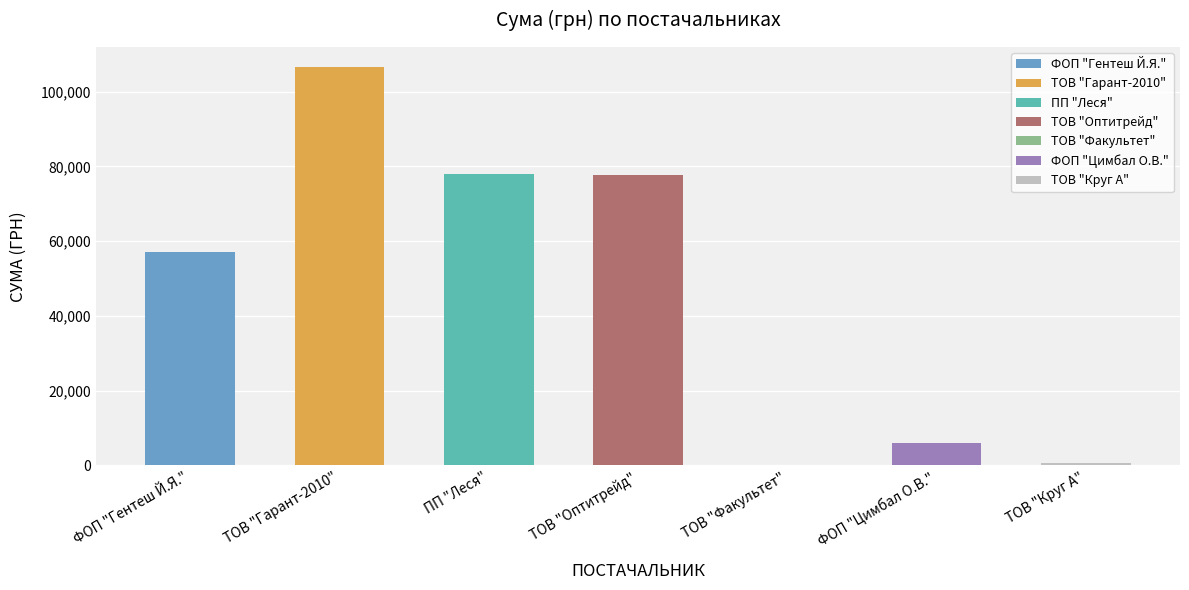

List the labels in order of value, smallest first.

ТОВ "Факультет", ТОВ "Круг А", ФОП "Цимбал О.В.", ФОП "Гентеш Й.Я.", ТОВ "Оптитрейд", ПП "Леся", ТОВ "Гарант-2010"